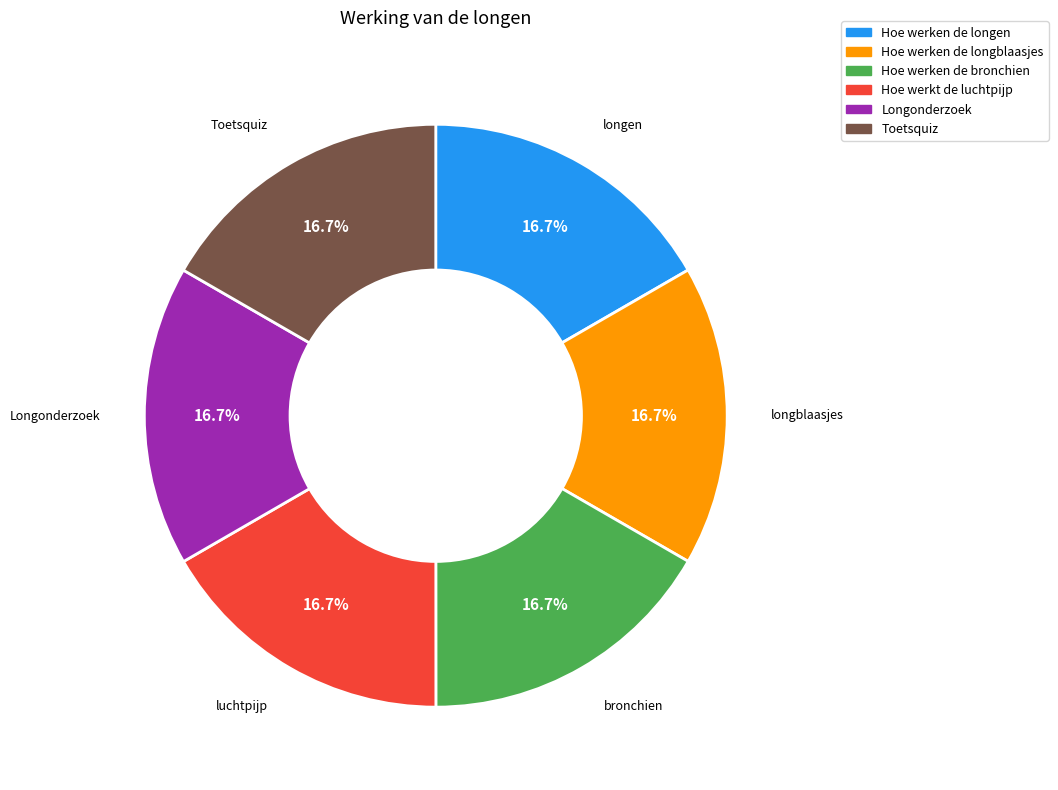

Approximately how many times larger is the value at Hoe werken de bronchien compared to Longonderzoek?

1.0